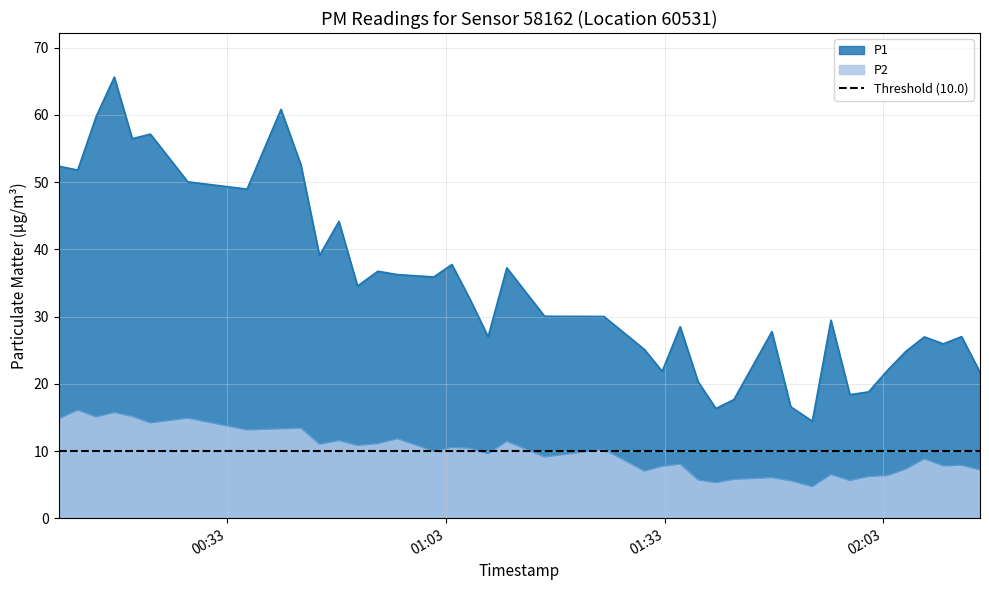

True or false: P1 and P2 cross at least once.

False